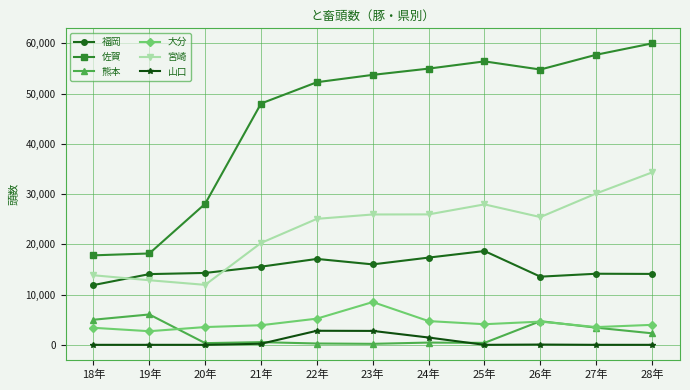

What is the label of the 11th point from the left?

28年